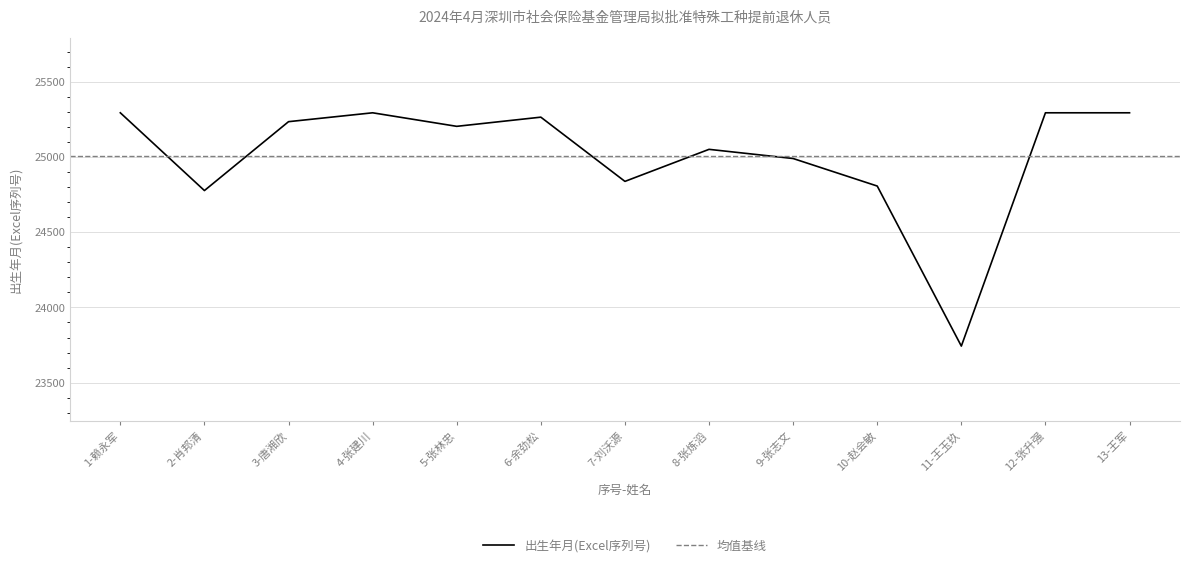

How many interior local valleys (lower than both neighbors) does the data have?

4